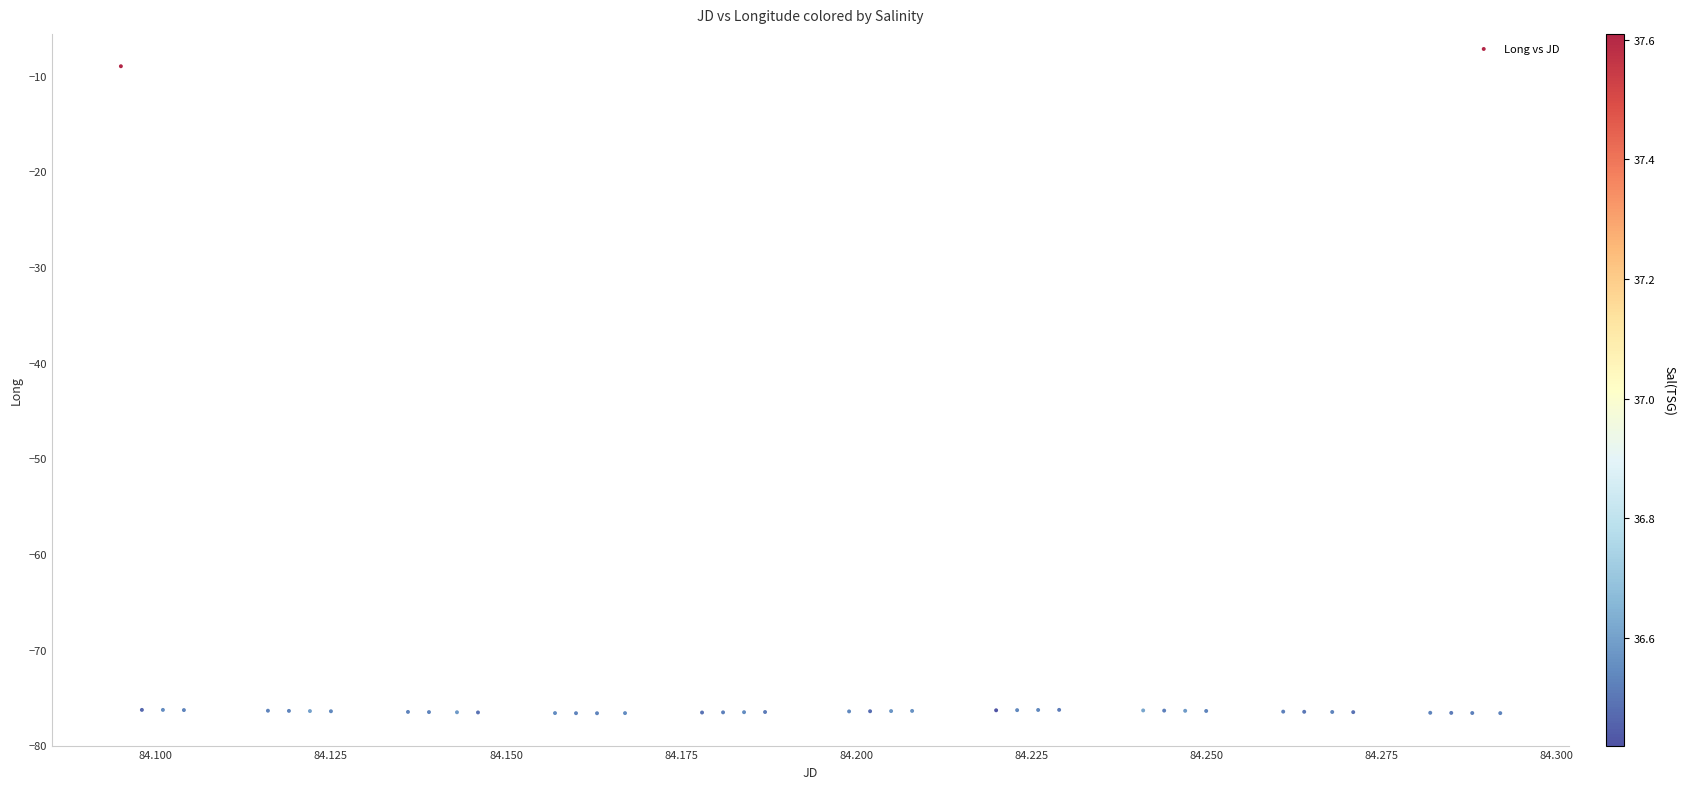

What Y value in the scatter plot is closest to -42?

-9.0